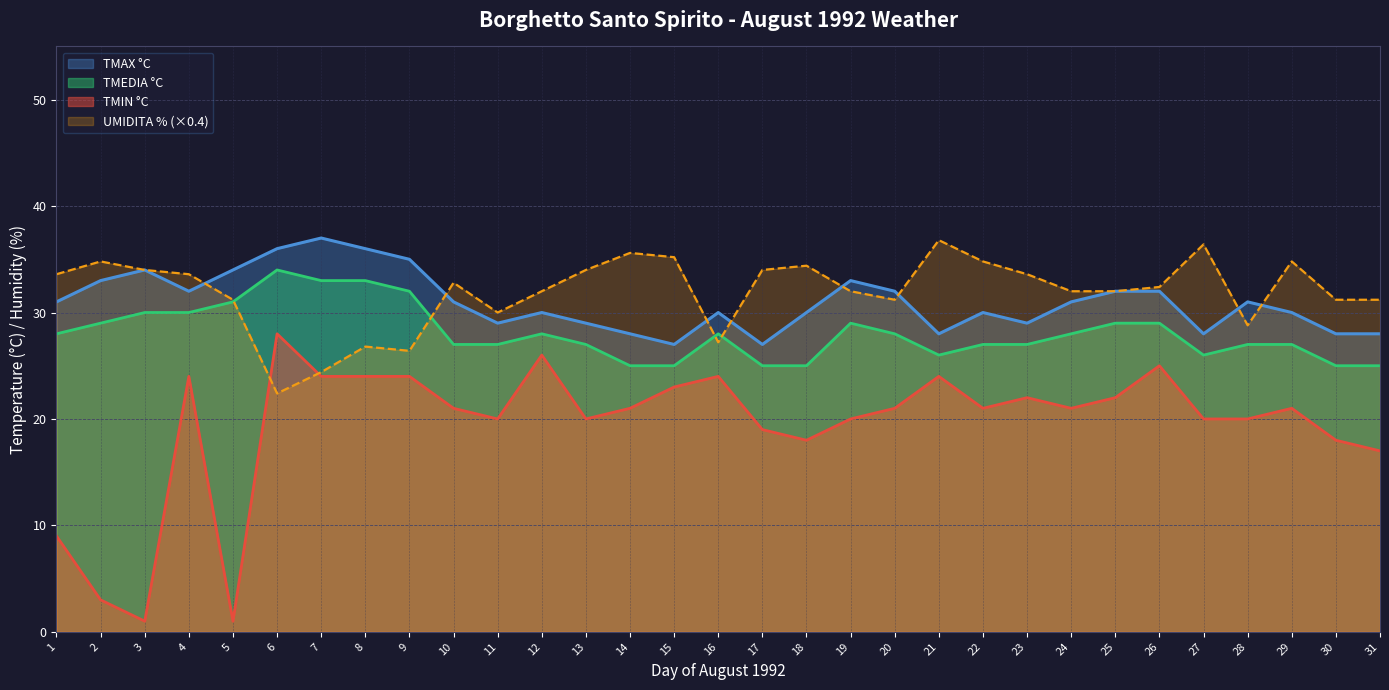

True or false: TMIN °C and TMAX °C cross at least once.

False